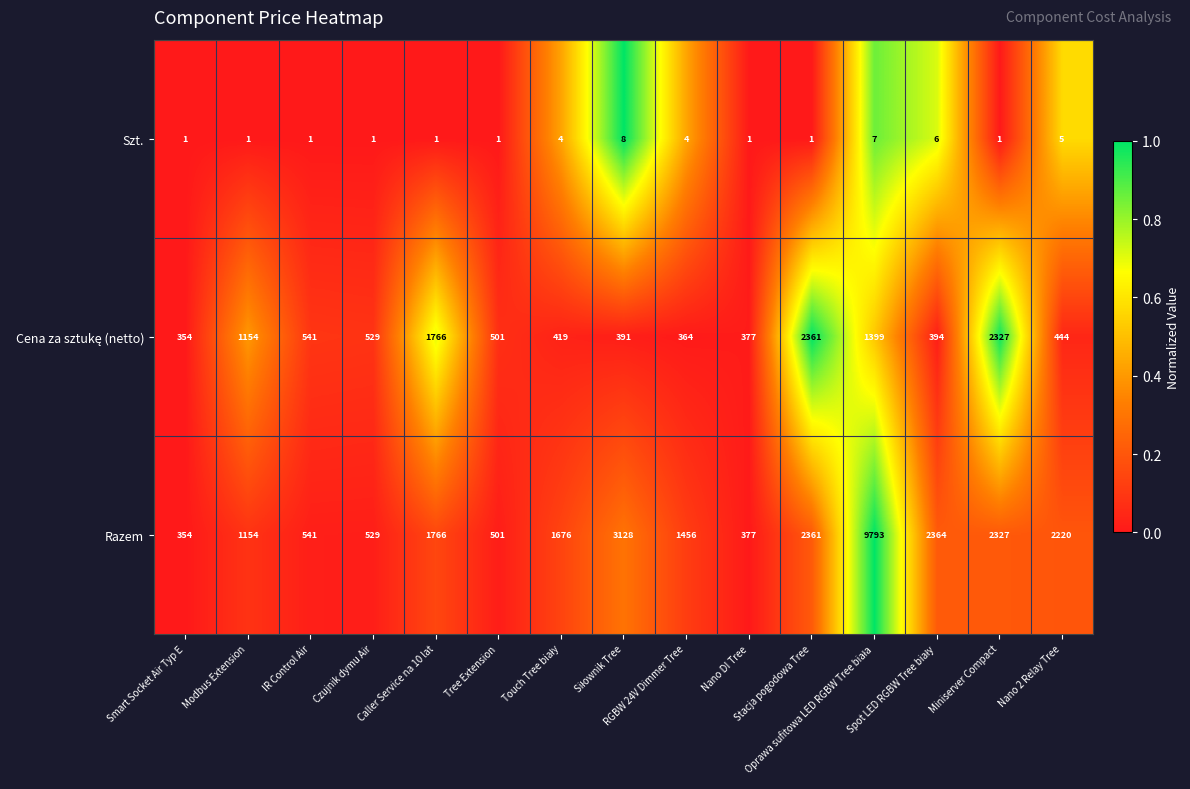

What is the greatest value displayed?

9793